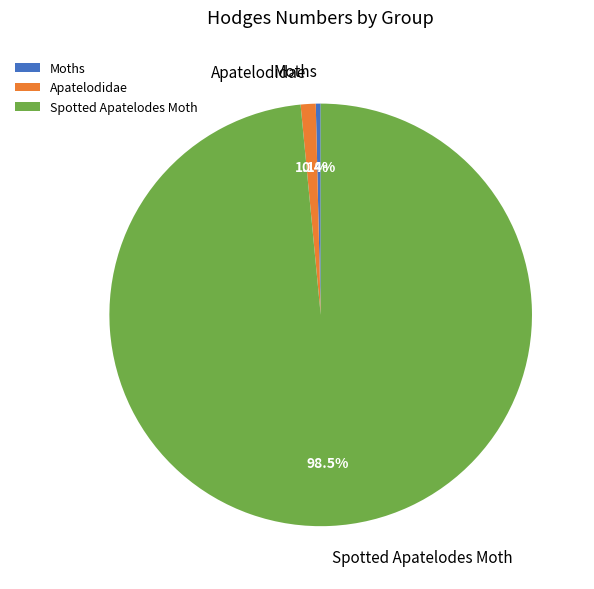

Which category has the smallest portion of the pie?

Moths